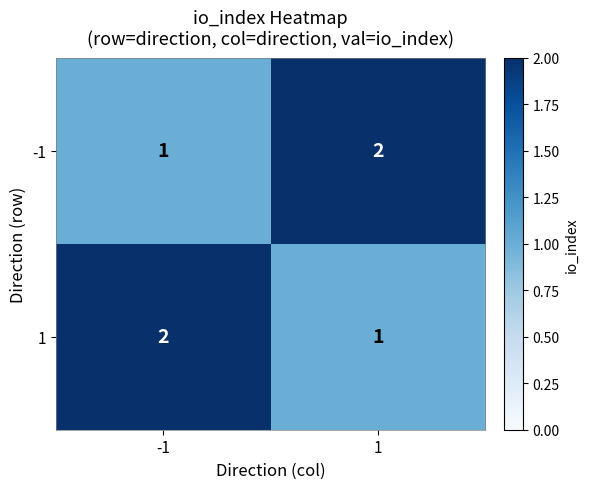

Is it true that 1 equals 2 at 1?

False